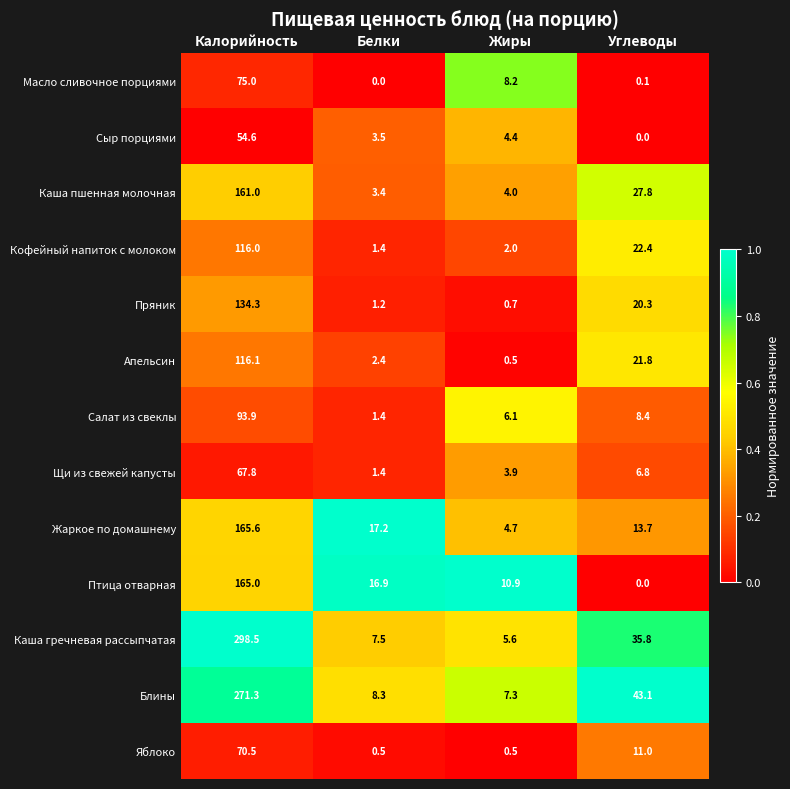

Which series has the largest total across all categories?

Каша гречневая рассыпчатая